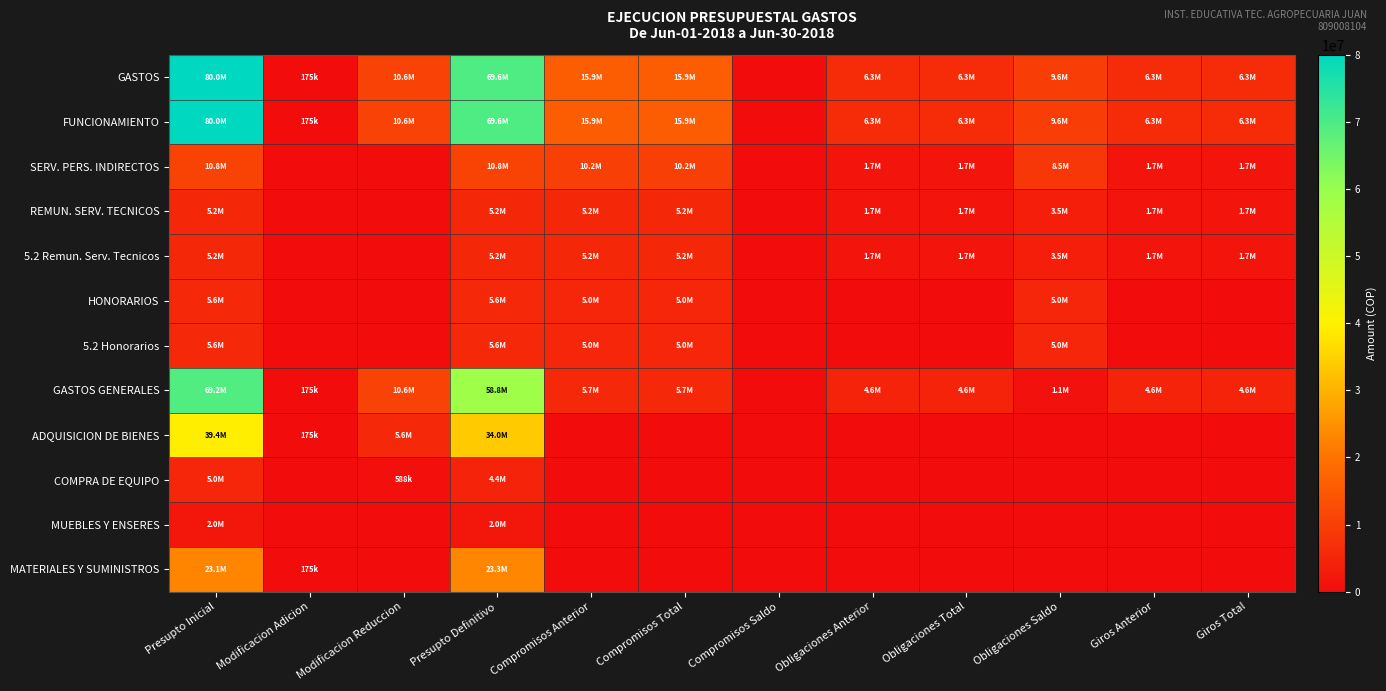

Which has a higher value, Giros Total or Obligaciones Anterior?

Giros Total